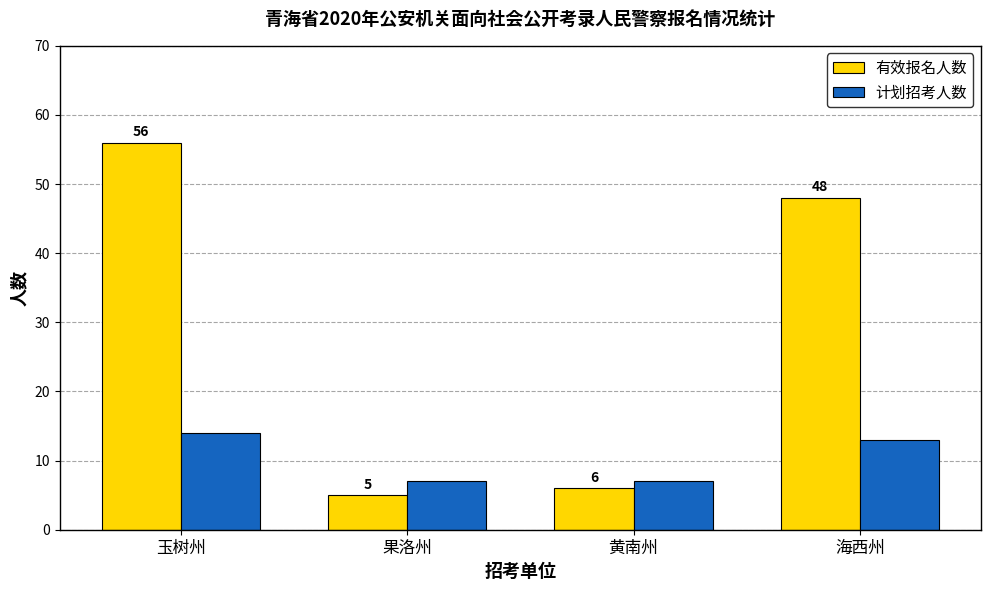

What are all the series names shown in the legend?

有效报名人数, 计划招考人数